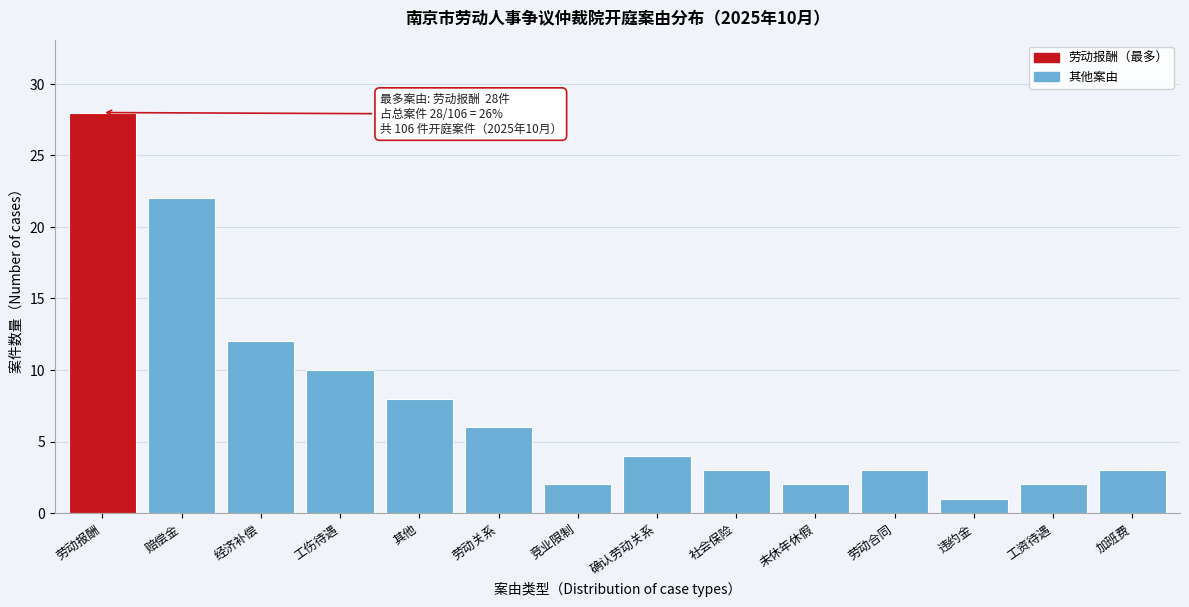

Reading right to left, list all the values displayed in this chart.

3	2	1	3	2	3	4	2	6	8	10	12	22	28